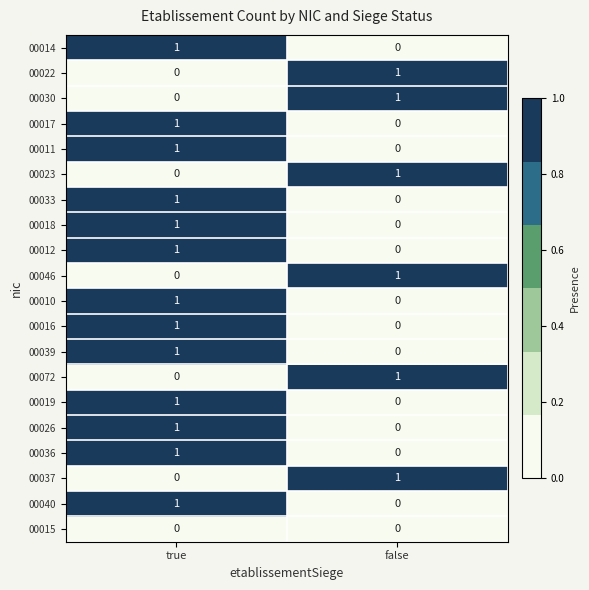

Rank the categories by 00033 value from highest to lowest.

true, false